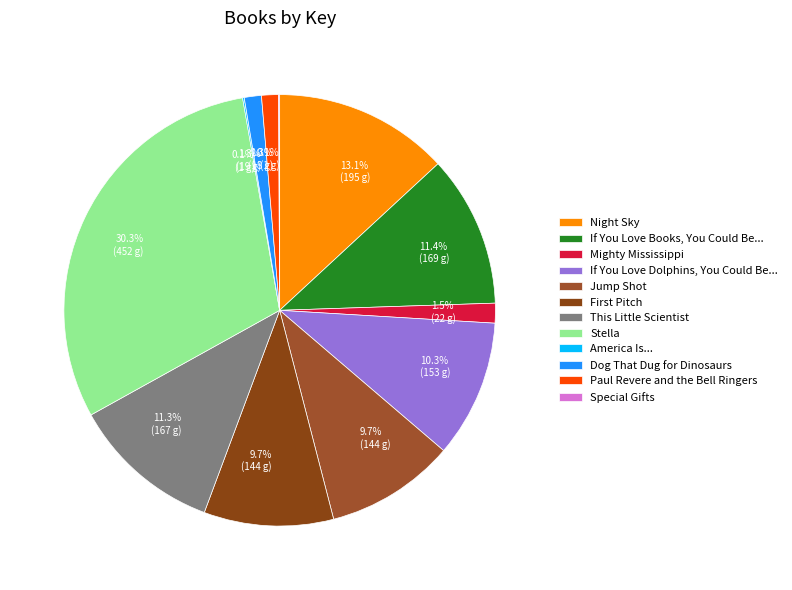

To the nearest percent, what is the average slice percentage?

8%